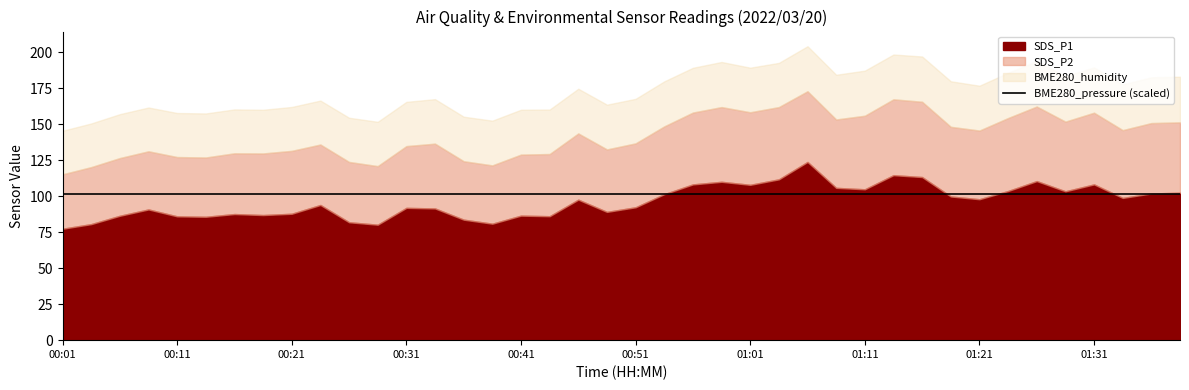

Read the BME280_pressure_scaled value at 01:18.

101.6